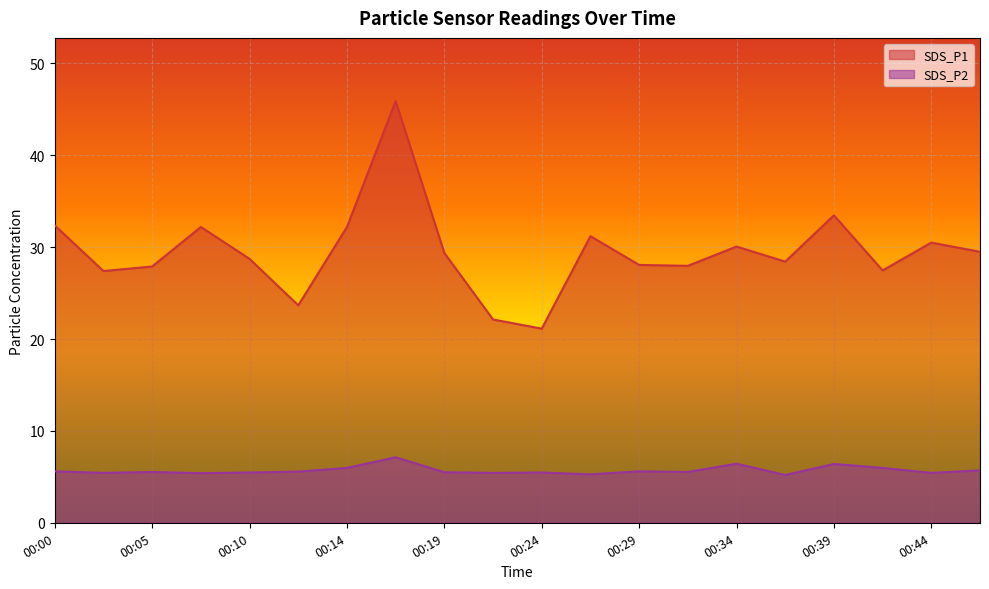

Reading left to right, list all the values displayed in this chart.

SDS_P1: 00:00=32.4	00:02=27.4	00:05=27.9	00:07=32.2	00:10=28.7	00:12=23.7	00:14=32.2	00:17=45.9	00:19=29.4	00:22=22.1	00:24=21.1	00:27=31.2	00:29=28.1	00:31=28.0	00:34=30.1	00:36=28.4	00:39=33.5	00:41=27.5	00:44=30.5	00:46=29.5
SDS_P2: 00:00=5.6	00:02=5.4	00:05=5.5	00:07=5.4	00:10=5.5	00:12=5.6	00:14=6.0	00:17=7.1	00:19=5.5	00:22=5.4	00:24=5.5	00:27=5.3	00:29=5.6	00:31=5.5	00:34=6.4	00:36=5.2	00:39=6.4	00:41=6.0	00:44=5.4	00:46=5.7